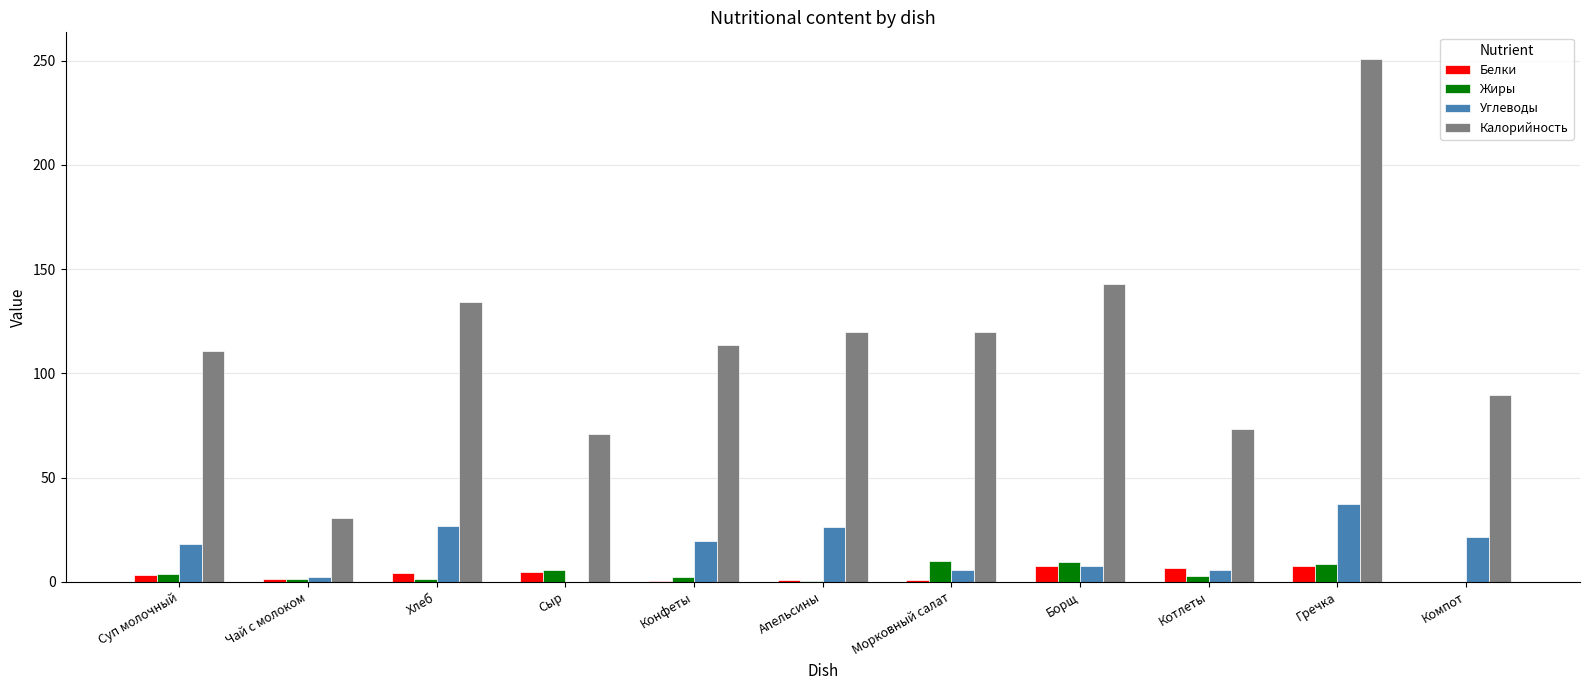

What is the sum of all Калорийность values?

1257.2